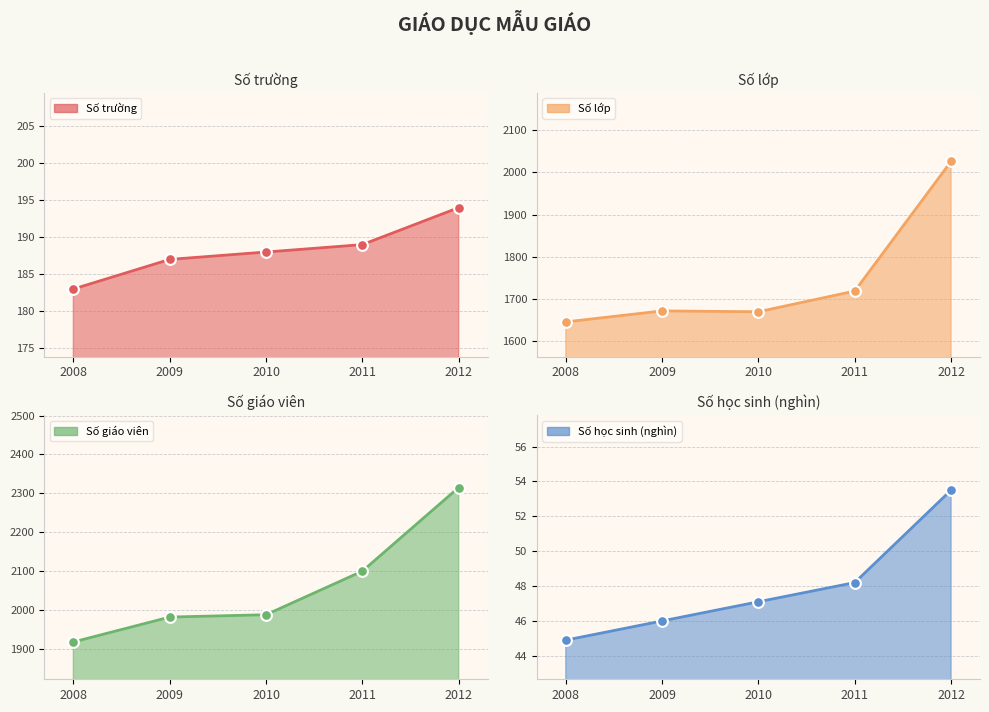

Which series has the largest total across all categories?

Số giáo viên